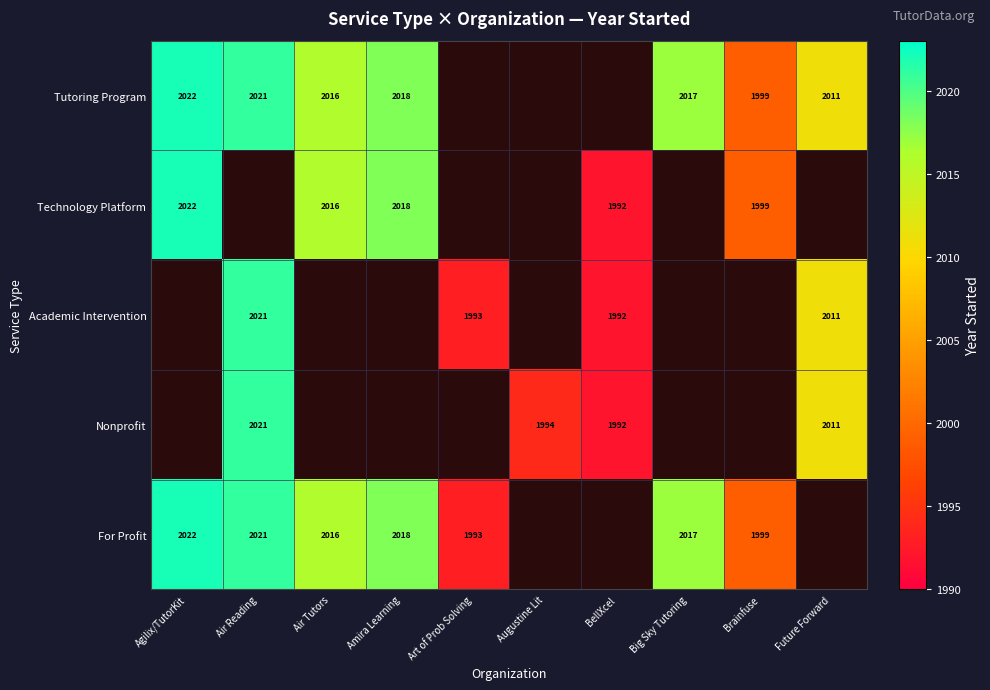

What is the minimum value shown in the chart?

1992.0